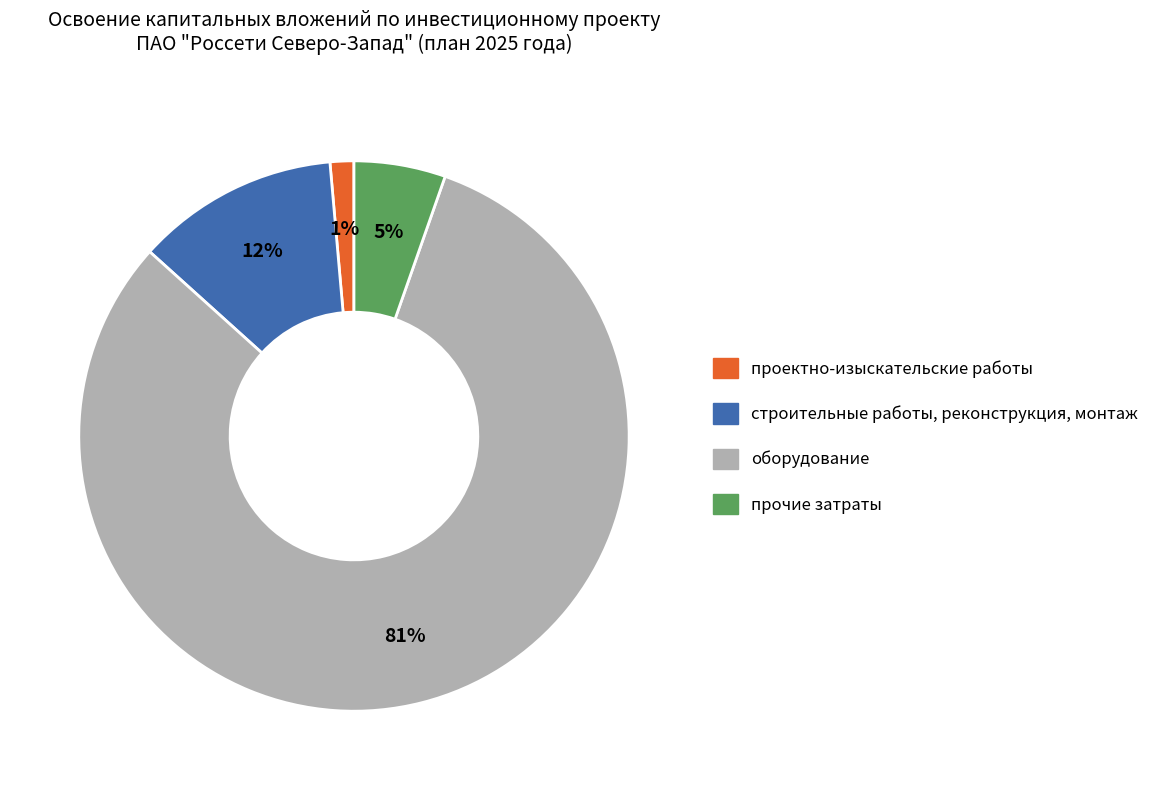

To the nearest percent, what is the average slice percentage?

25%